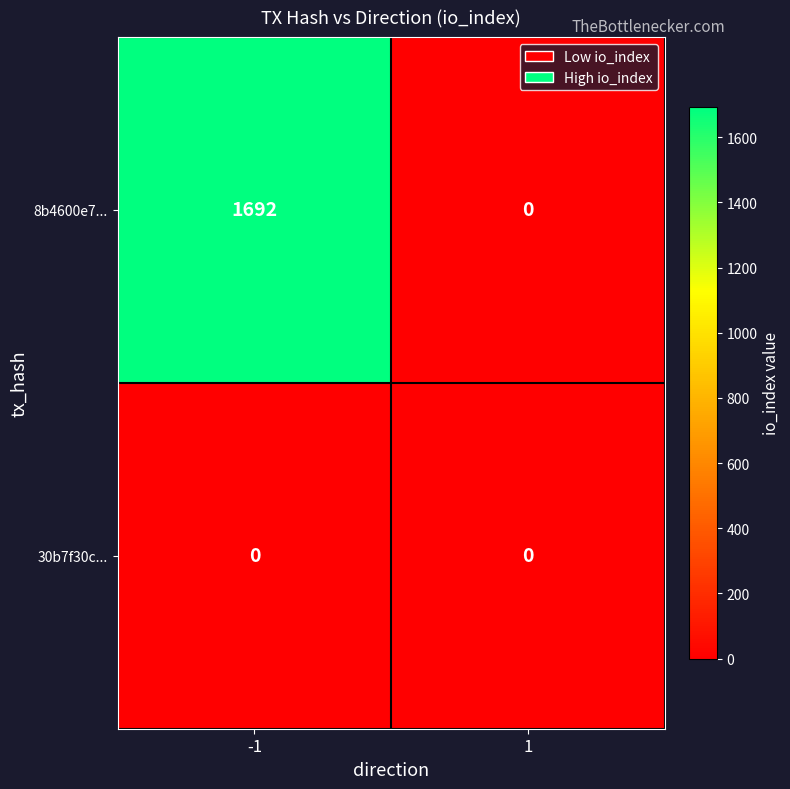

Is it true that 30b7f30c... equals 0 at -1?

True